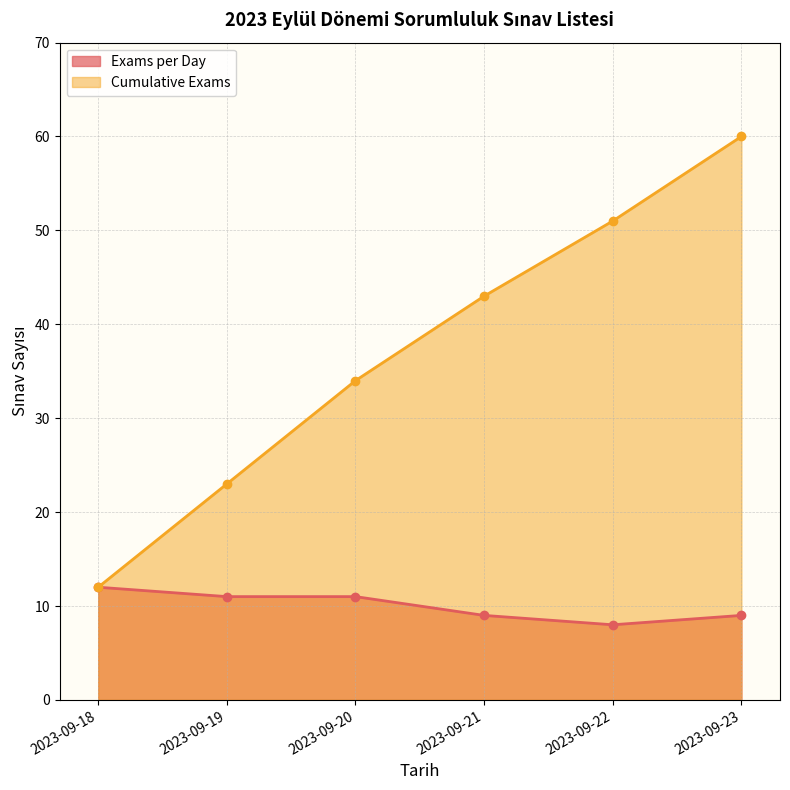

List the labels in order of Exams per Day value, smallest first.

2023-09-22, 2023-09-21, 2023-09-23, 2023-09-19, 2023-09-20, 2023-09-18